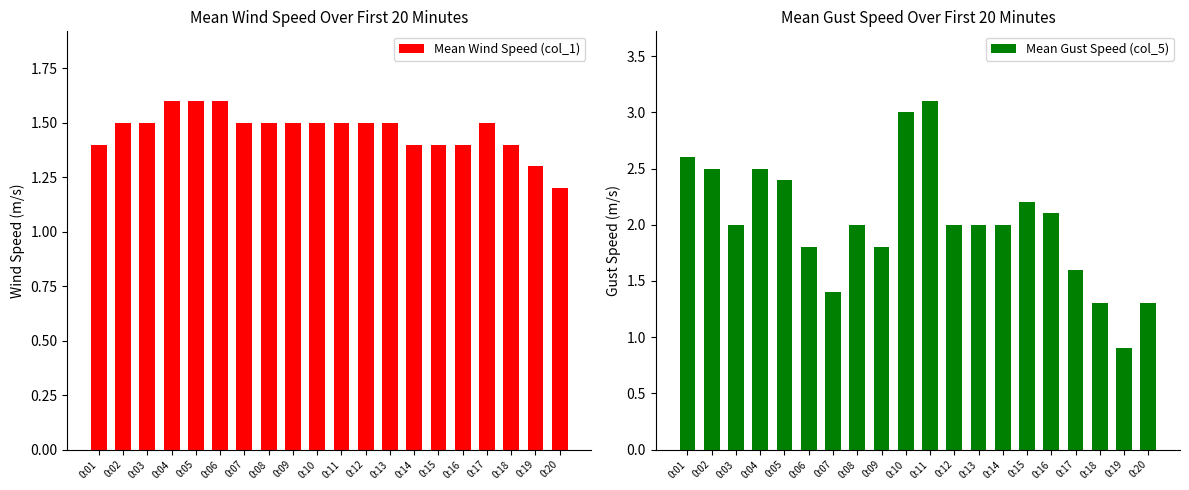

Are the bars horizontal?

No